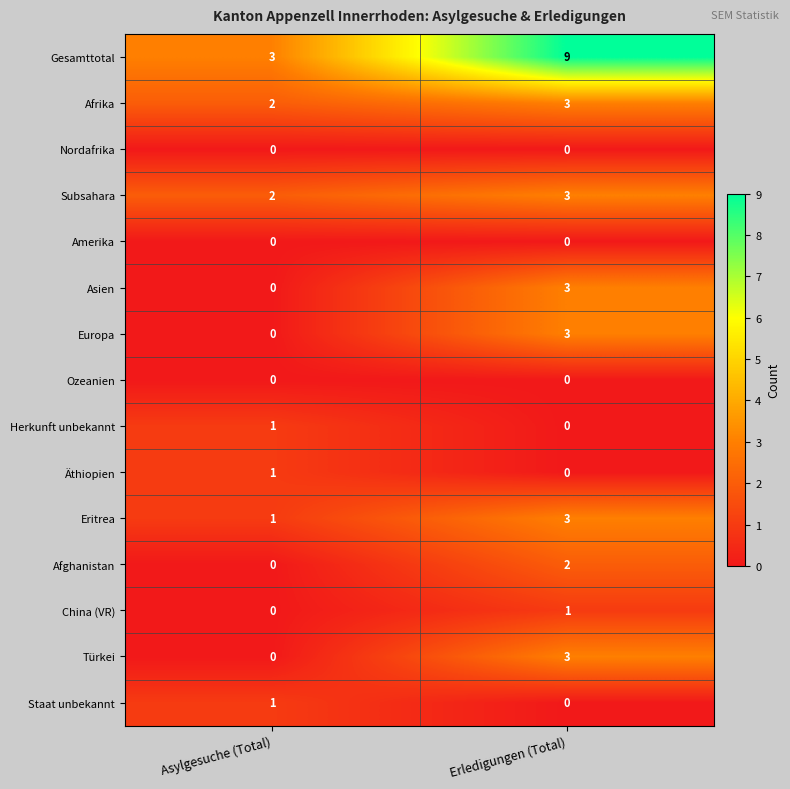

What is the difference between the Türkei values at Erledigungen (Total) and Asylgesuche (Total)?

3